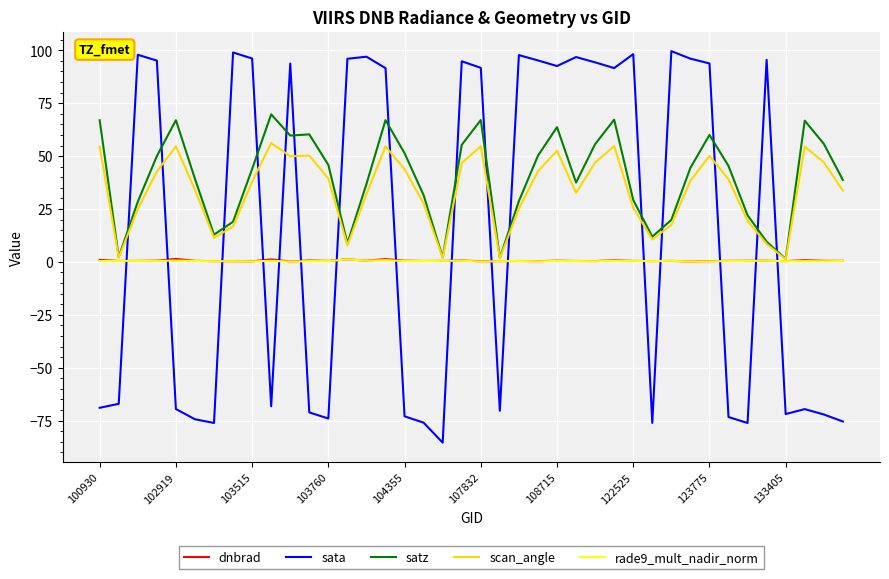

Which series ends up on top after the final intersection of scan_angle and sata?

scan_angle